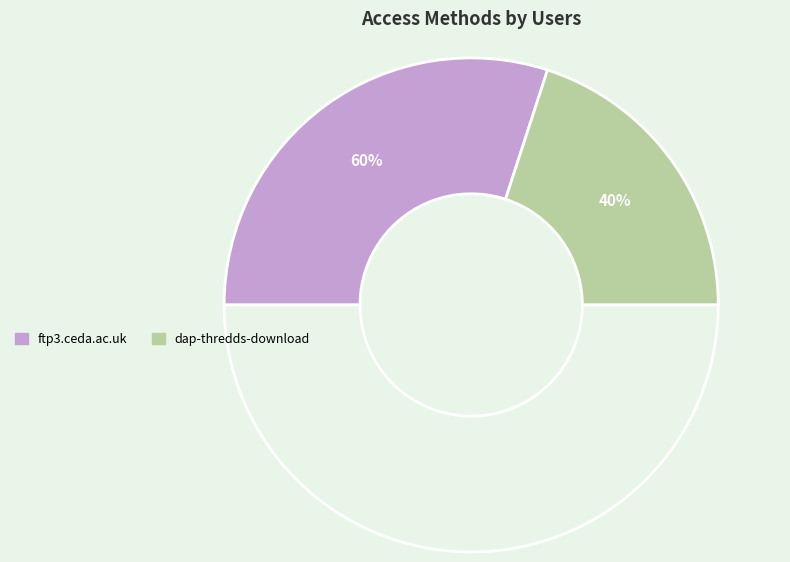

Is it true that ftp3.ceda.ac.uk is 60% of the pie?

True